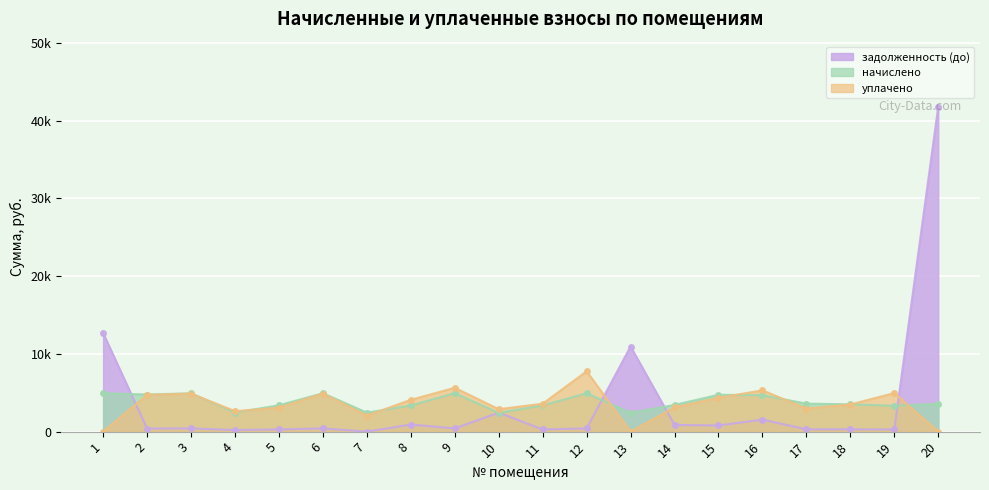

Reading left to right, what are all the values shown in this chart?

задолженность (до): 12686.8	397.6	410.9	204.5	282.4	411.6	0.0	909.9	412.0	2441.4	280.4	410.6	10944.7	865.6	789.9	1545.5	299.7	293.0	277.1	41780.5
начислено: 4939.1	4771.2	4931.0	2453.5	3388.6	4939.1	2437.6	3364.7	4939.1	2413.6	3364.7	4931.0	2429.5	3428.5	4739.3	4683.4	3596.4	3516.5	3324.7	3588.4
уплачено: 0.0	4730.6	4889.1	2637.7	3077.3	4897.1	2054.8	4091.3	5636.2	2885.4	3587.8	7756.6	0.0	3123.9	4344.3	5310.2	2966.4	3486.6	4961.1	0.0